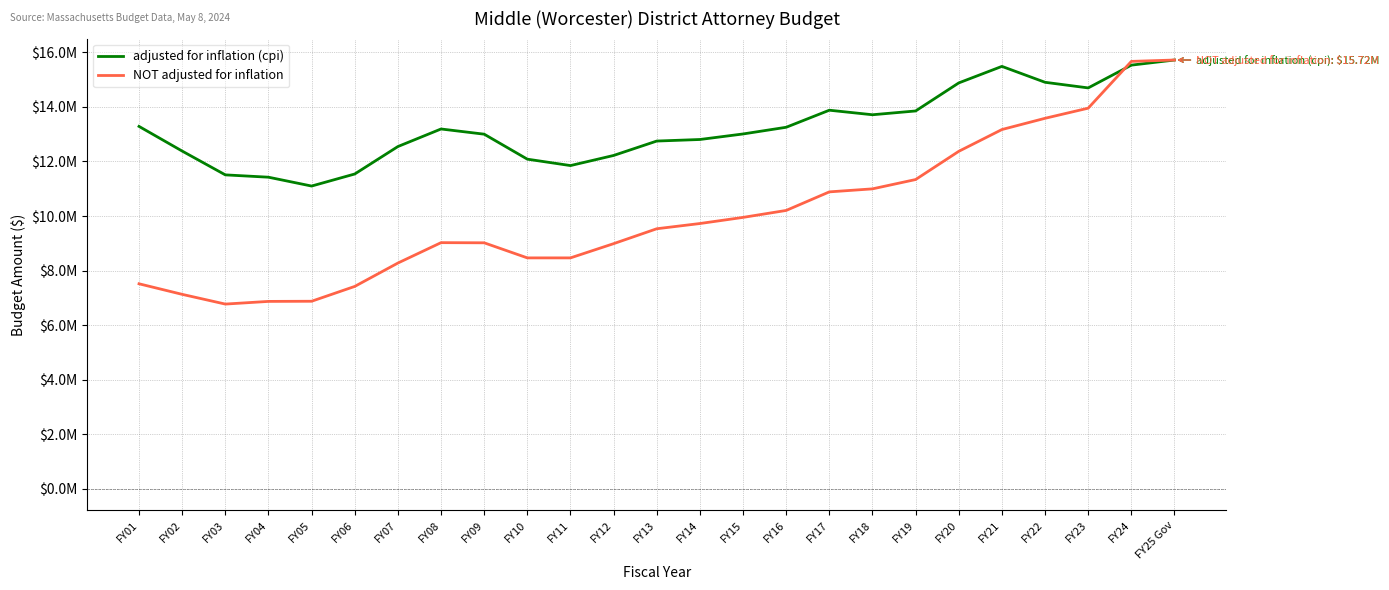

What are all the series names shown in the legend?

adjusted for inflation (cpi), NOT adjusted for inflation